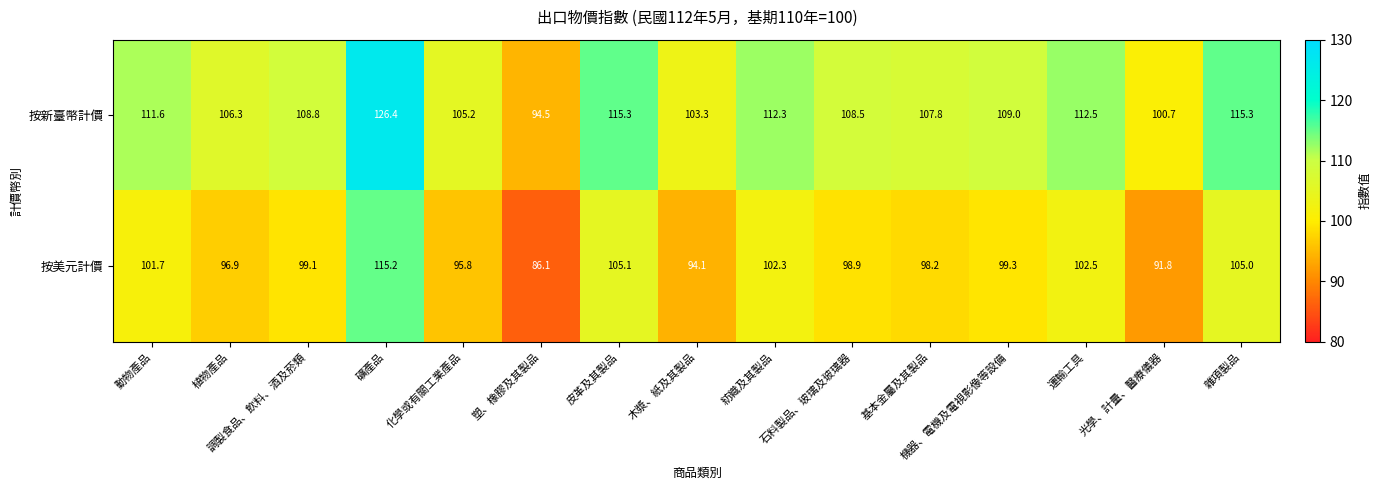

At which category is the sum across all series the highest?

礦產品